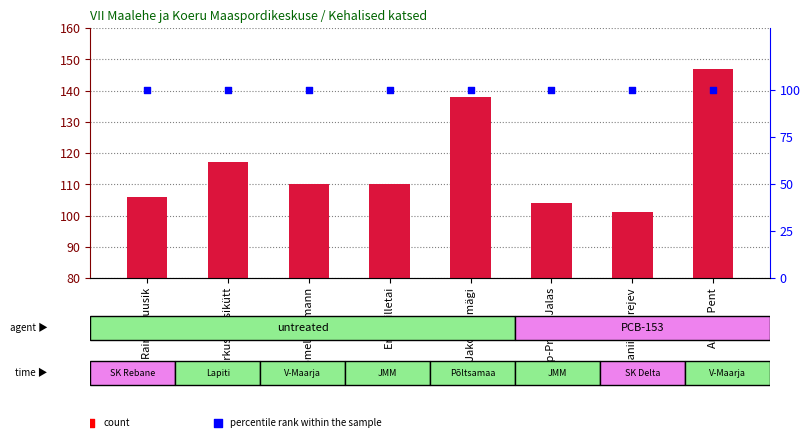

Which series has the largest Y range (max minus min)?

Punktid kokku